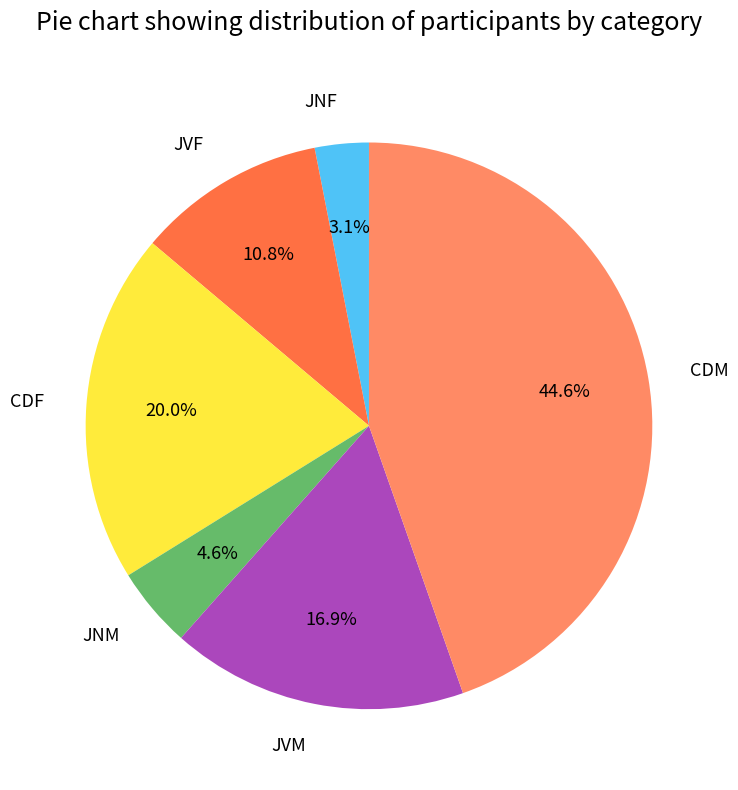

Is CDF the majority of the pie?

No